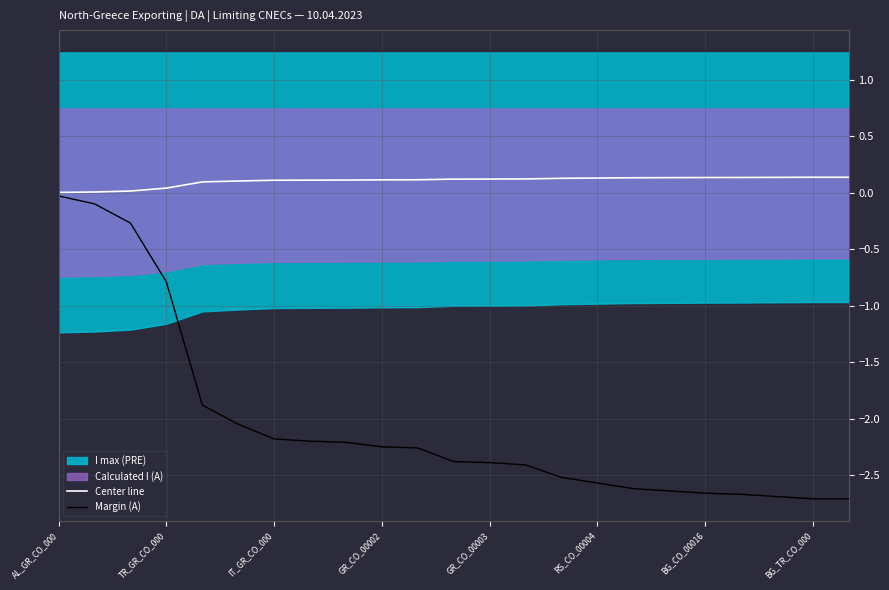

List the labels in order of Center line value, smallest first.

AL_GR_CO_000, TR_GR_CO_000, IT_GR_CO_000, GR_CO_00002, GR_CO_00003, RS_CO_00004, BG_CO_00016, BG_TR_CO_000, 8, 9, 10, 11, 12, 13, 14, 15, 16, 17, 18, 19, 20, 21, 22